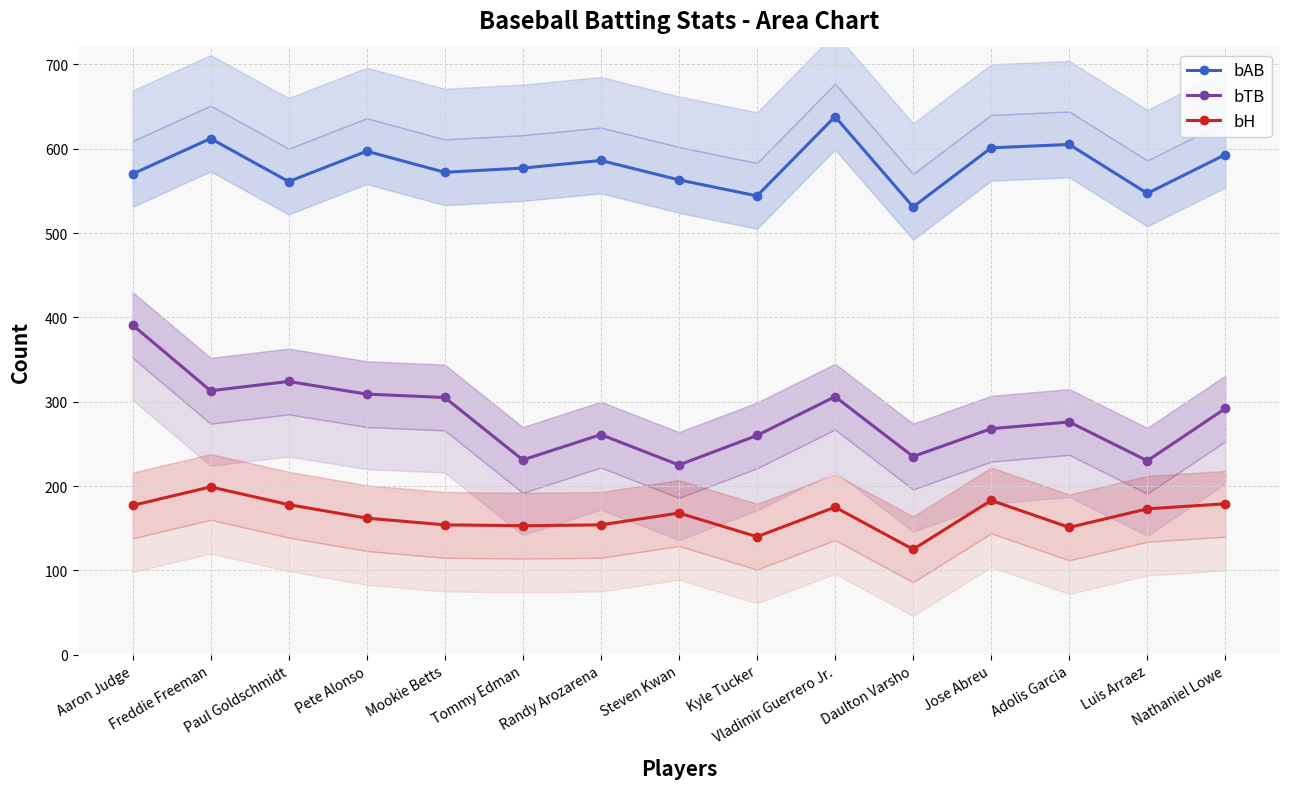

Reading right to left, extract all data points from this chart.

bAB: Nathaniel Lowe=593	Luis Arraez=547	Adolis Garcia=605	Jose Abreu=601	Daulton Varsho=531	Vladimir Guerrero Jr.=638	Kyle Tucker=544	Steven Kwan=563	Randy Arozarena=586	Tommy Edman=577	Mookie Betts=572	Pete Alonso=597	Paul Goldschmidt=561	Freddie Freeman=612	Aaron Judge=570
bTB: Nathaniel Lowe=292	Luis Arraez=230	Adolis Garcia=276	Jose Abreu=268	Daulton Varsho=235	Vladimir Guerrero Jr.=306	Kyle Tucker=260	Steven Kwan=225	Randy Arozarena=261	Tommy Edman=231	Mookie Betts=305	Pete Alonso=309	Paul Goldschmidt=324	Freddie Freeman=313	Aaron Judge=391
bH: Nathaniel Lowe=179	Luis Arraez=173	Adolis Garcia=151	Jose Abreu=183	Daulton Varsho=125	Vladimir Guerrero Jr.=175	Kyle Tucker=140	Steven Kwan=168	Randy Arozarena=154	Tommy Edman=153	Mookie Betts=154	Pete Alonso=162	Paul Goldschmidt=178	Freddie Freeman=199	Aaron Judge=177